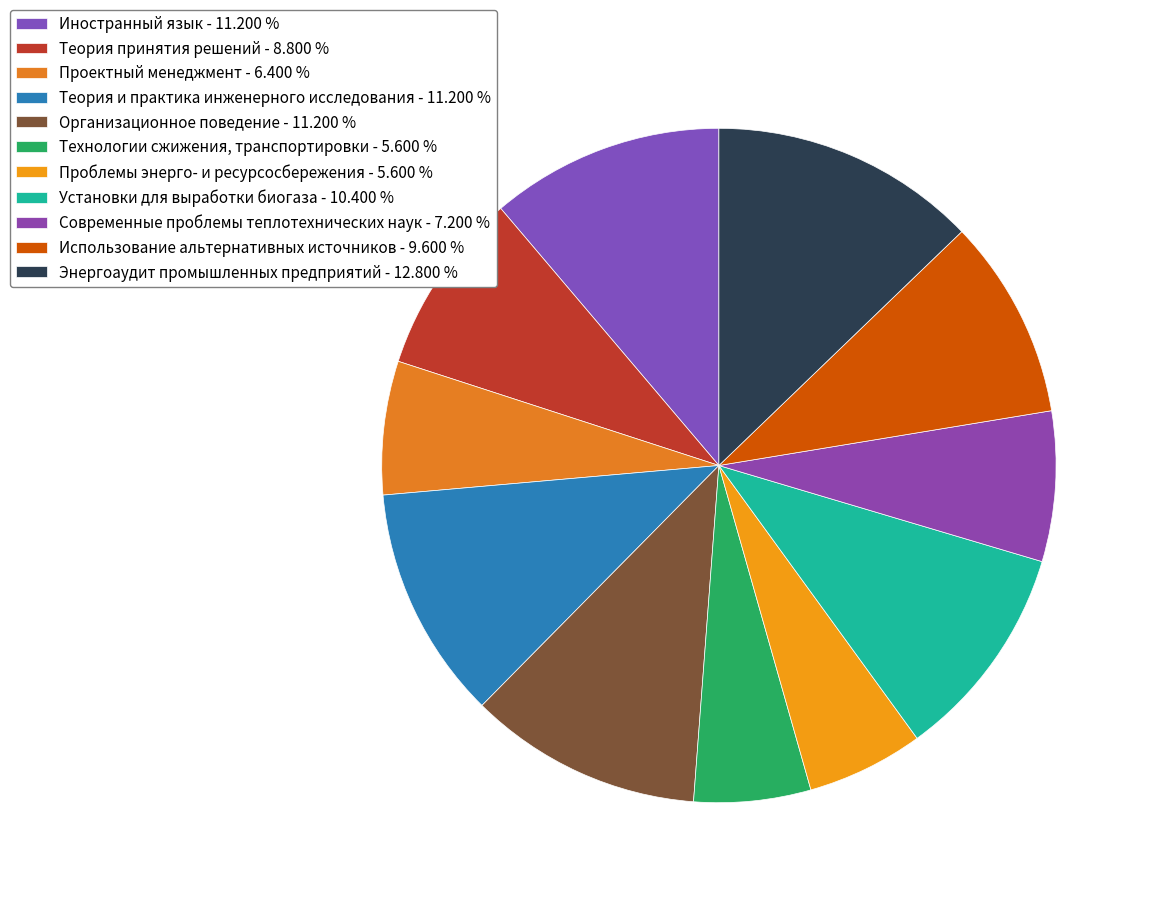

Is there any slice that represents more than half of the pie?

No